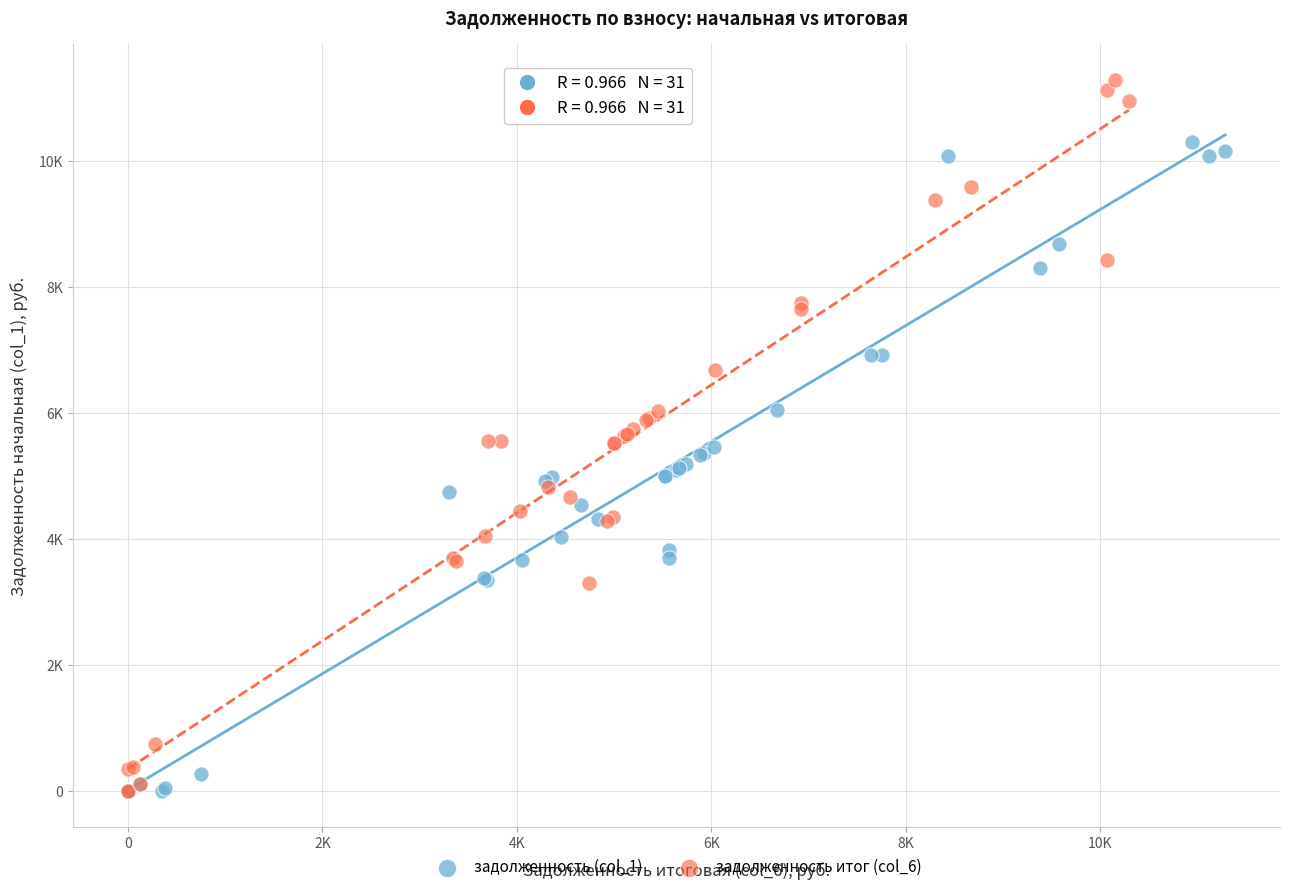

What are all the series names shown in the legend?

задолженность (col_1), задолженность итог (col_6)